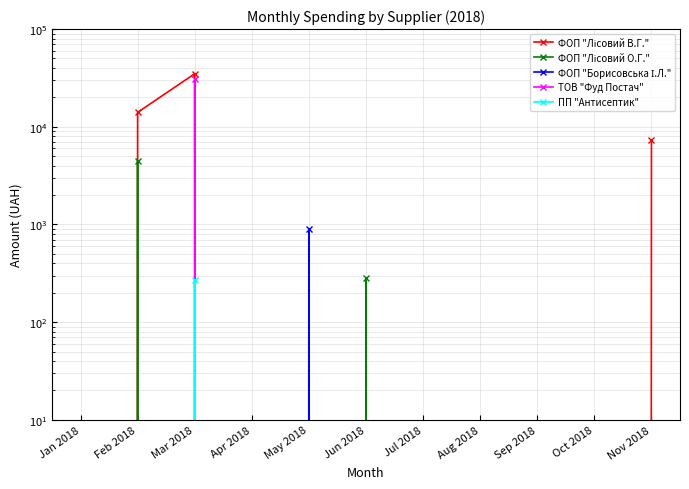

What is the sum of all ТОВ "Фуд Постач" values?

31160.9